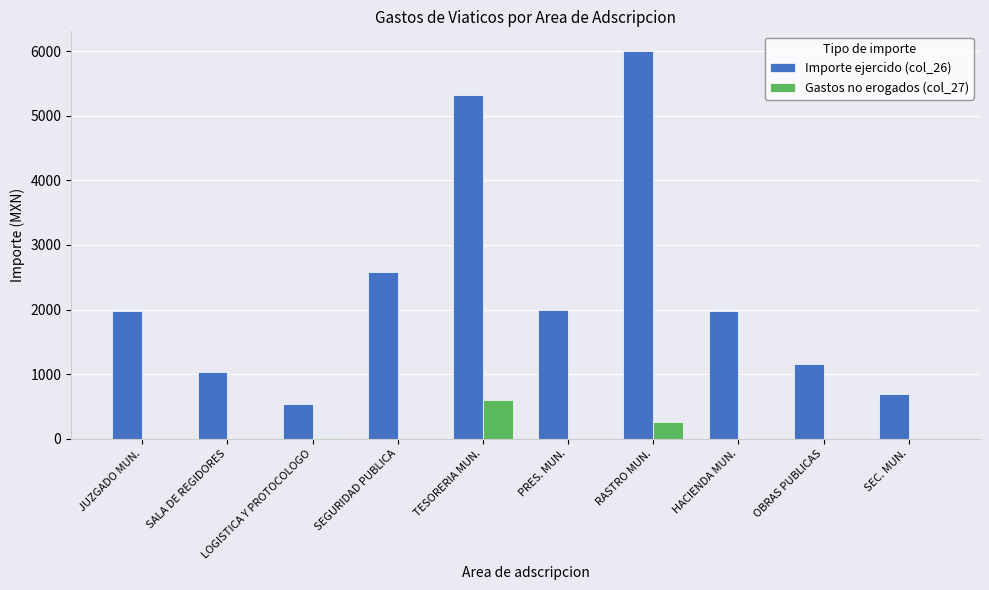

At which category is the sum across all series the highest?

RASTRO MUN.